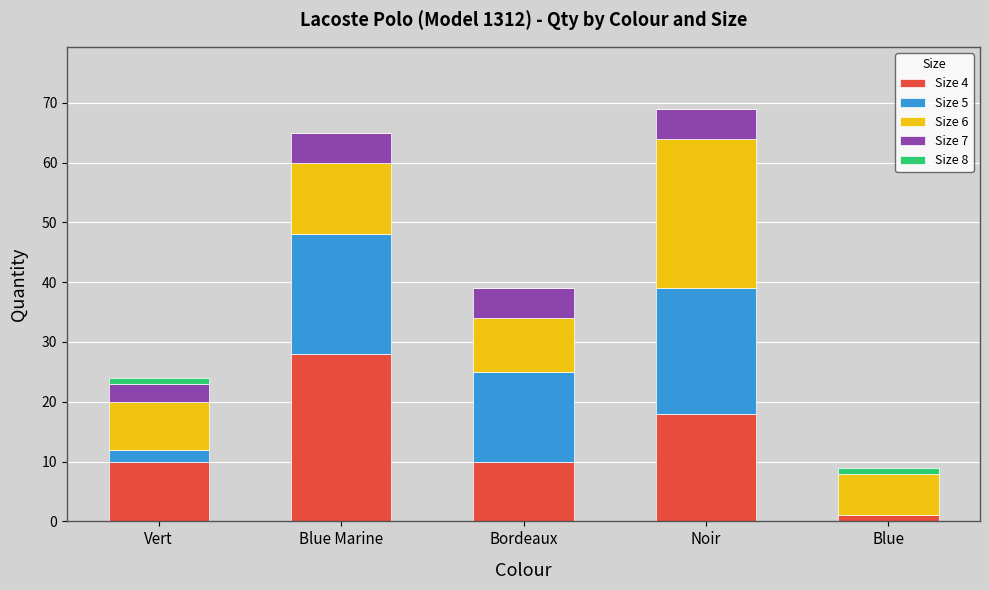

True or false: Size 4 has a value of 9 at Noir.

False